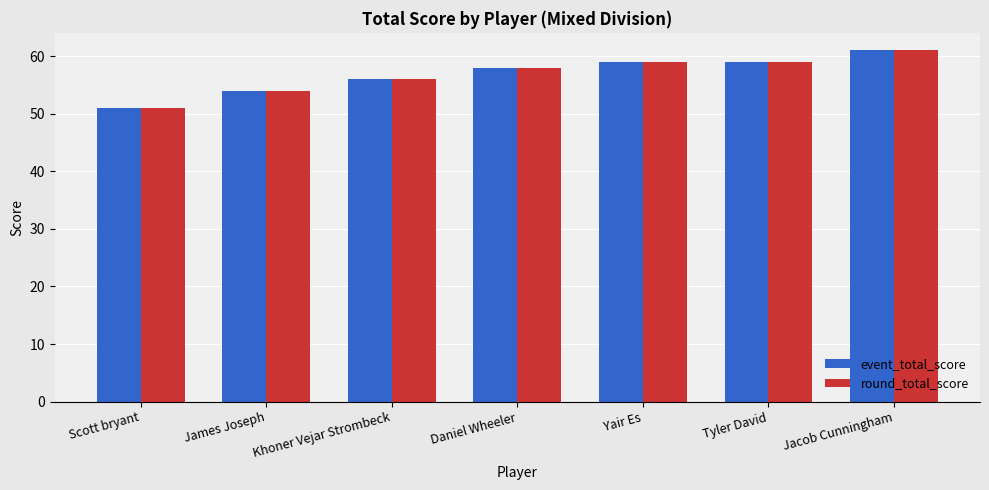

Is it true that event_total_score equals 59 at Tyler David?

True